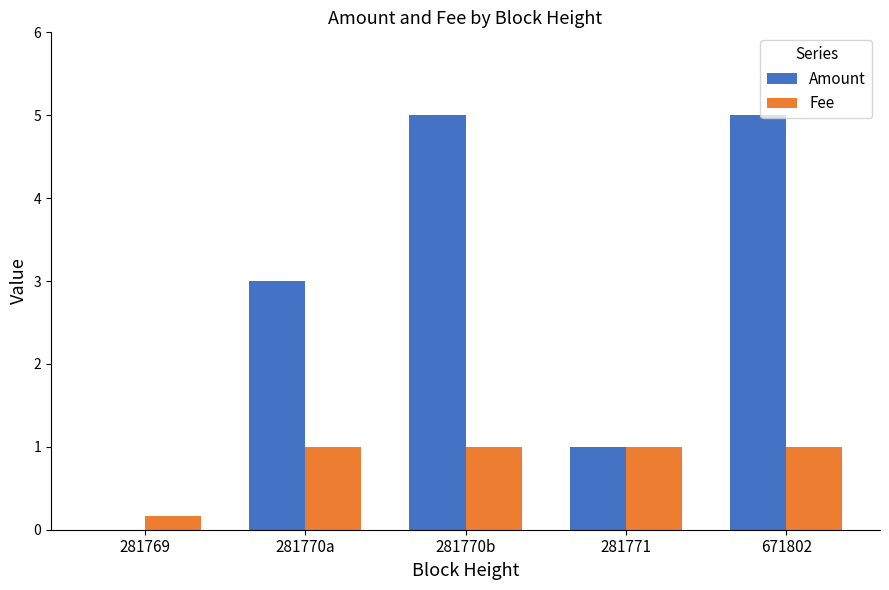

Is it true that Fee equals 1.4 at 281770a?

False